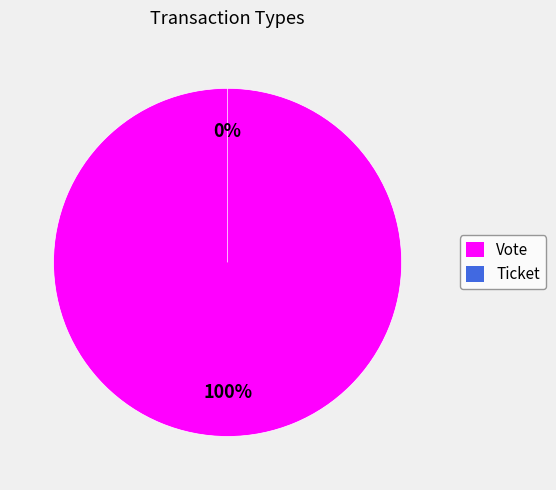

Is it true that Ticket is 0% of the pie?

True